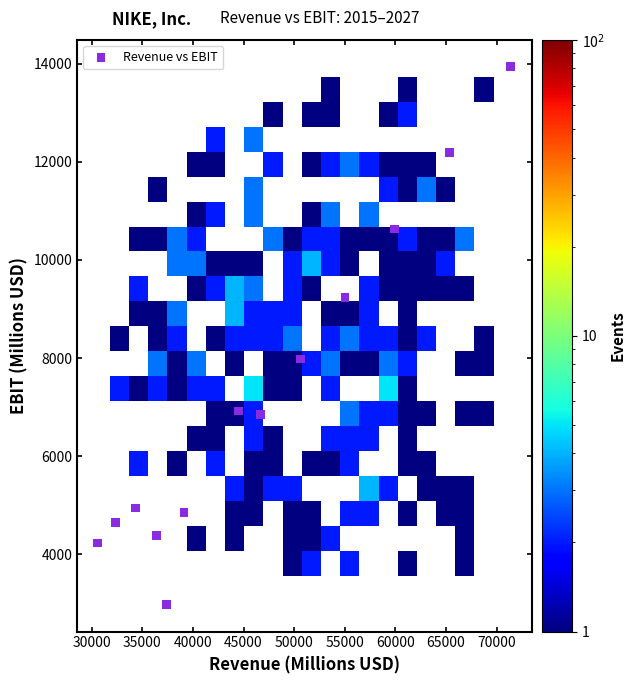

What Y value in the scatter plot is closest to 8455?

7980.9